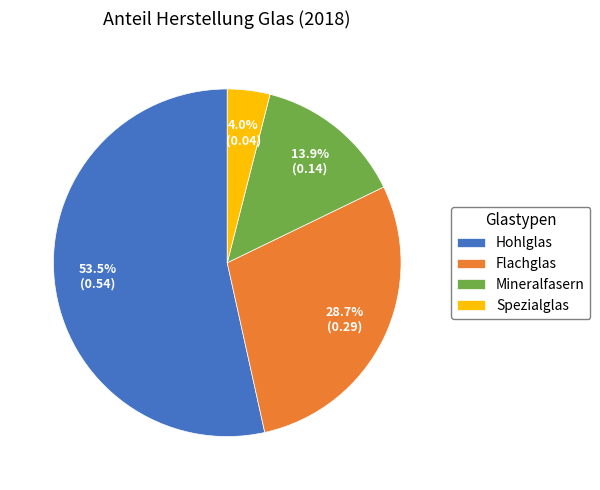

Rank the categories by value from highest to lowest.

Hohlglas, Flachglas, Mineralfasern, Spezialglas